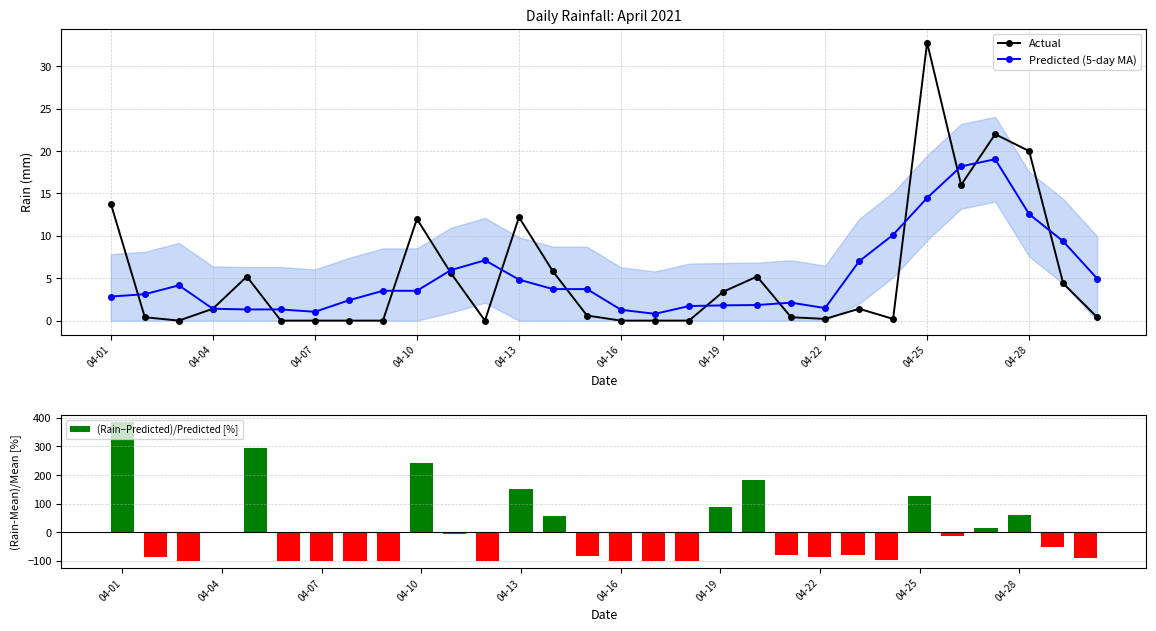

Does the chart contain stacked bars?

No